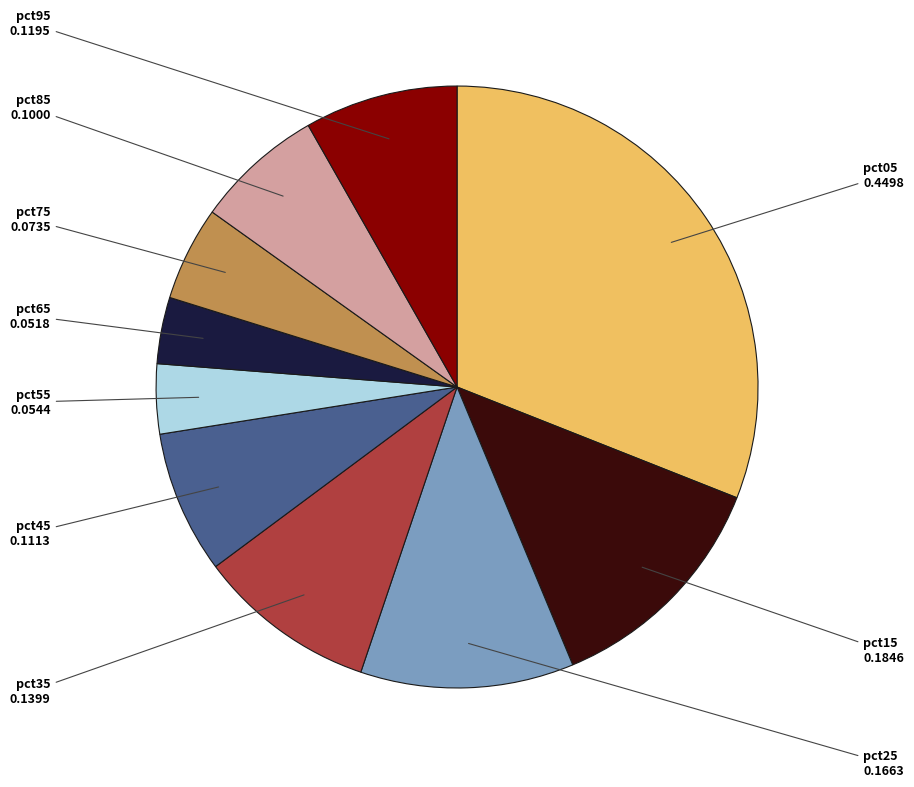

Count the number of slices in the pie.

10